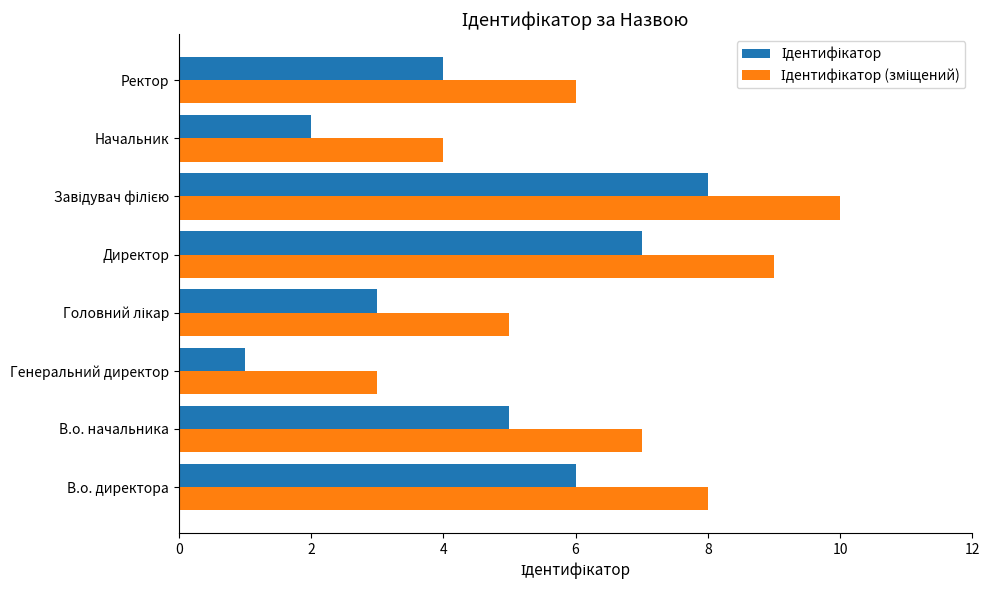

How many data points does each series have?

8